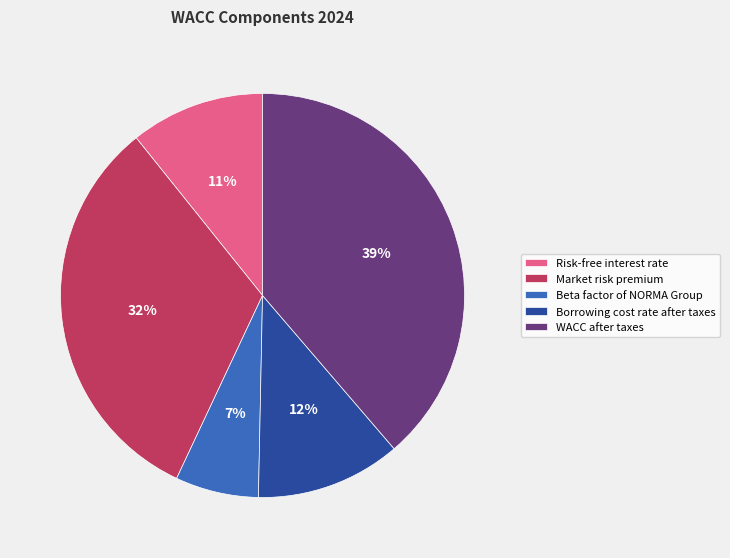

To the nearest percent, what portion does Borrowing cost rate after taxes represent?

12%